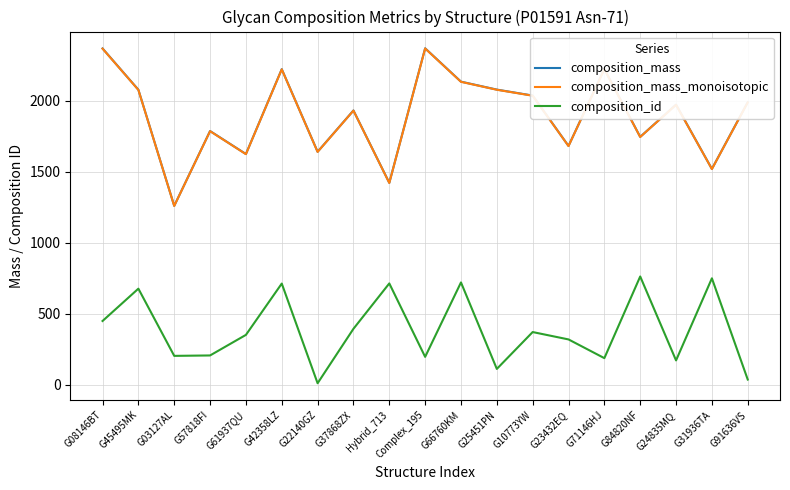

What is the difference between the highest and lowest values at G42358LZ?

1512.0